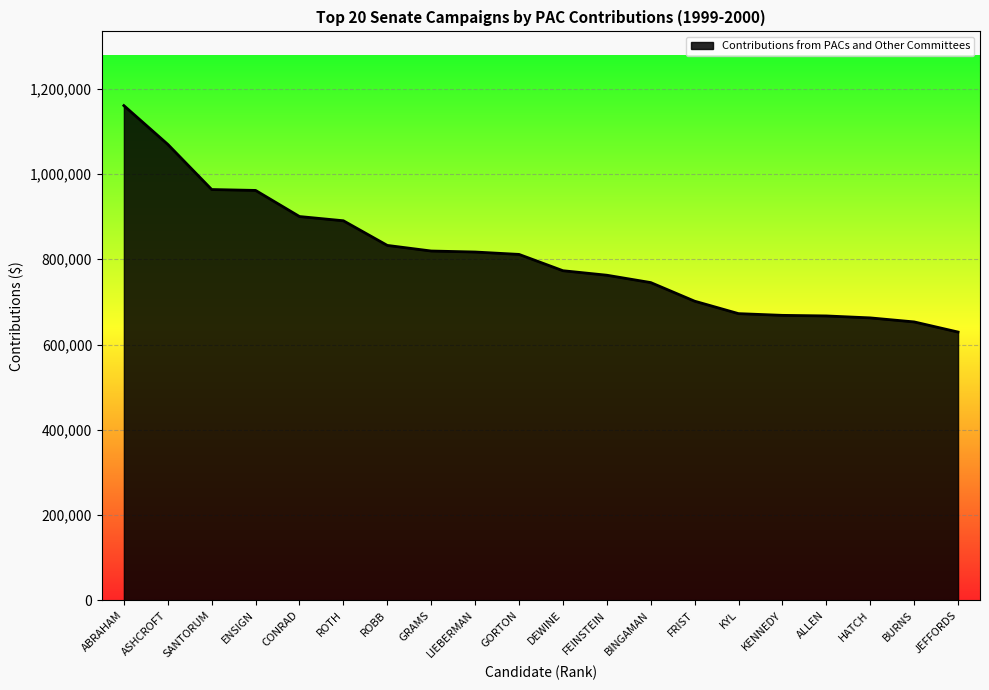

What is the change in value from ROBB to HATCH?

-169947